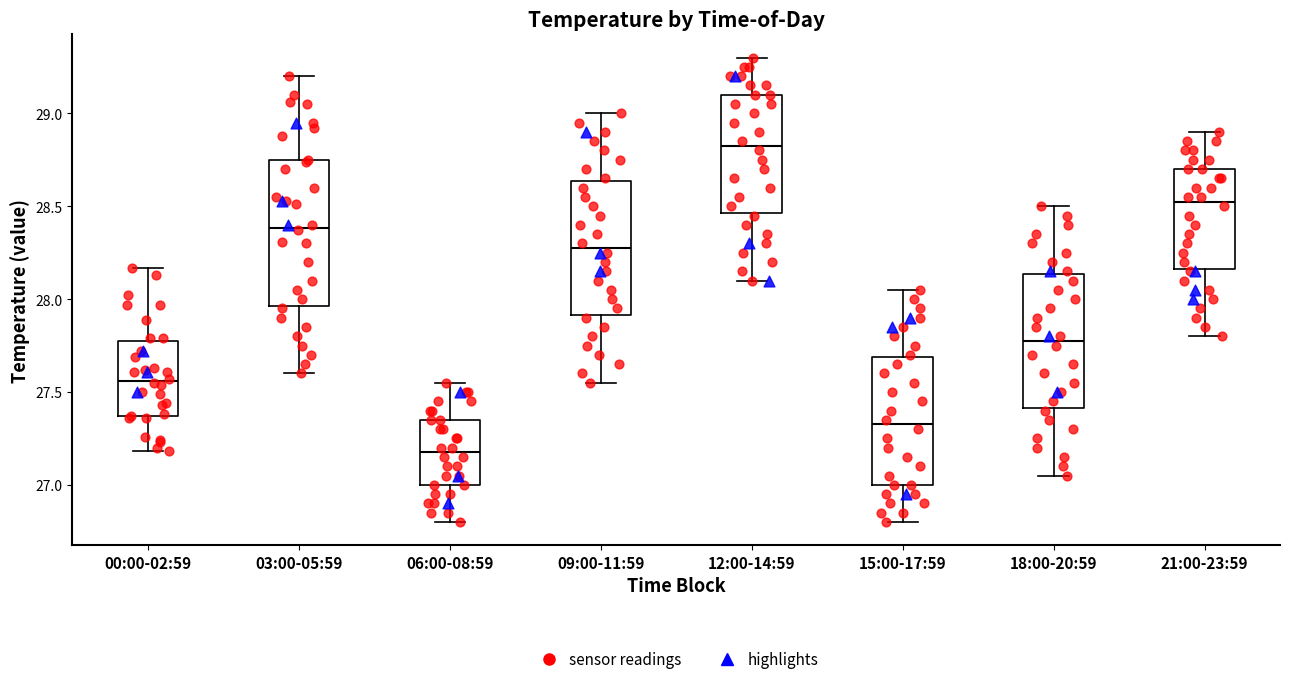

Reading left to right, read every box against the y-axis: the position of its median line, the range the box covers, and the ends of its whiskers. The values are not printed on the chart, so give them approximately, as read against the axis.

00:00-02:59: median 27.55, box 27.35 to 27.75, whiskers 27.20 to 28.15
03:00-05:59: median 28.40, box 27.95 to 28.75, whiskers 27.60 to 29.20
06:00-08:59: median 27.20, box 27.00 to 27.35, whiskers 26.80 to 27.55
09:00-11:59: median 28.30, box 27.90 to 28.65, whiskers 27.55 to 29.00
12:00-14:59: median 28.85, box 28.45 to 29.10, whiskers 28.10 to 29.30
15:00-17:59: median 27.35, box 27.00 to 27.70, whiskers 26.80 to 28.05
18:00-20:59: median 27.80, box 27.40 to 28.15, whiskers 27.05 to 28.50
21:00-23:59: median 28.55, box 28.15 to 28.70, whiskers 27.80 to 28.90